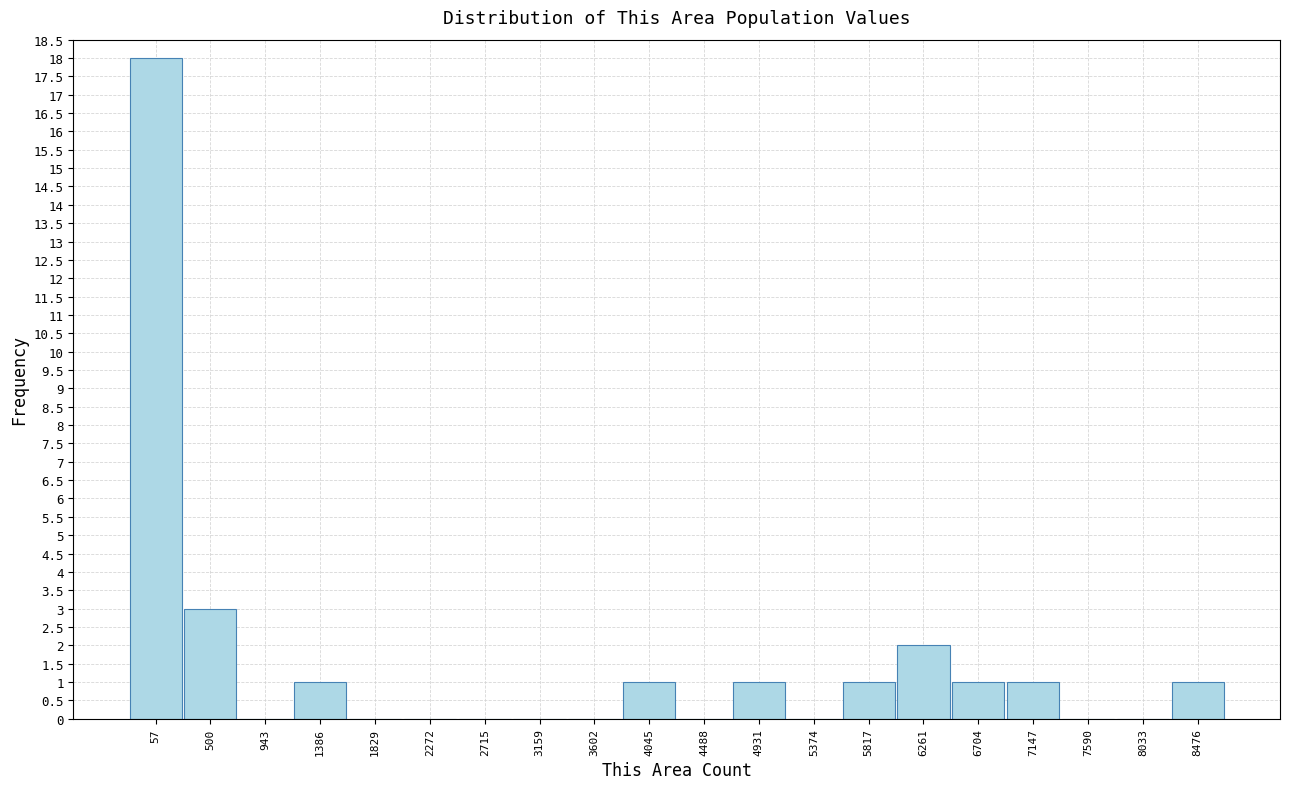

Reading right to left, transcribe all the data shown in this chart.

8476=1	8033=0	7590=0	7147=1	6704=1	6261=2	5817=1	5374=0	4931=1	4488=0	4045=1	3602=0	3159=0	2715=0	2272=0	1829=0	1386=1	943=0	500=3	57=18